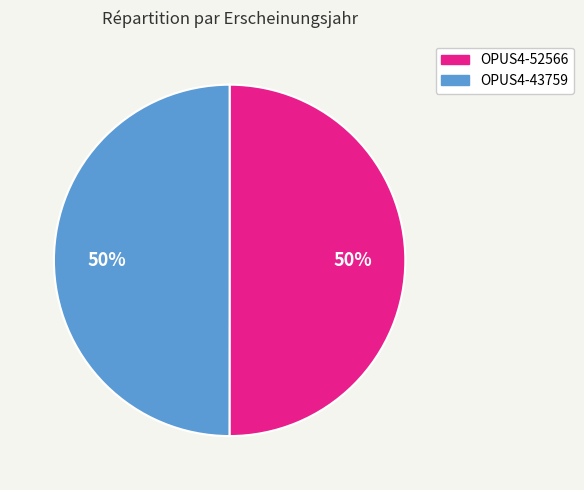

Is it true that OPUS4-52566 is 50% of the pie?

True